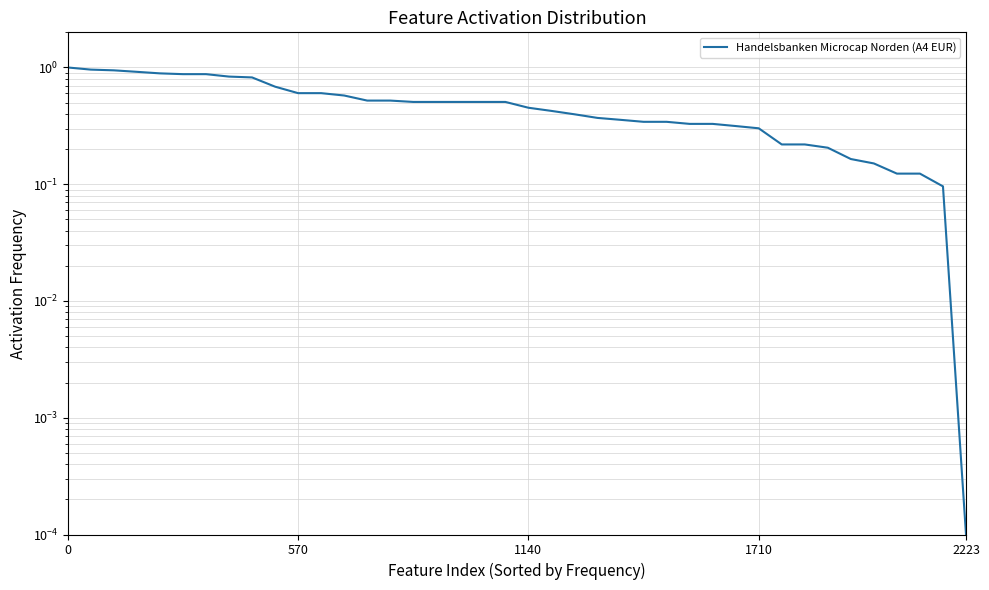

What is the difference between the second highest and second lowest values?

0.9